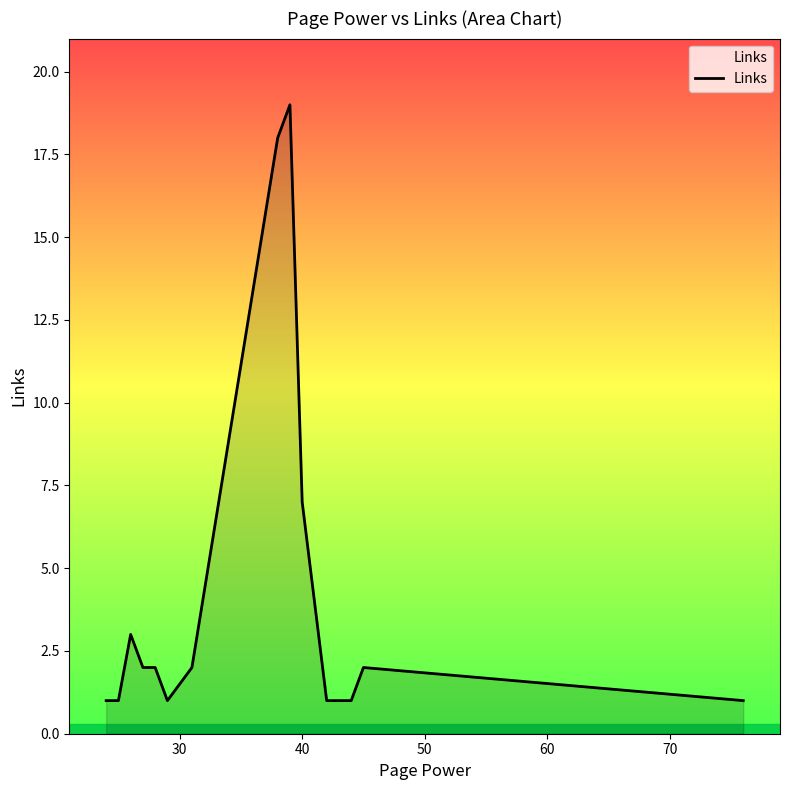

What is the greatest value displayed?

19